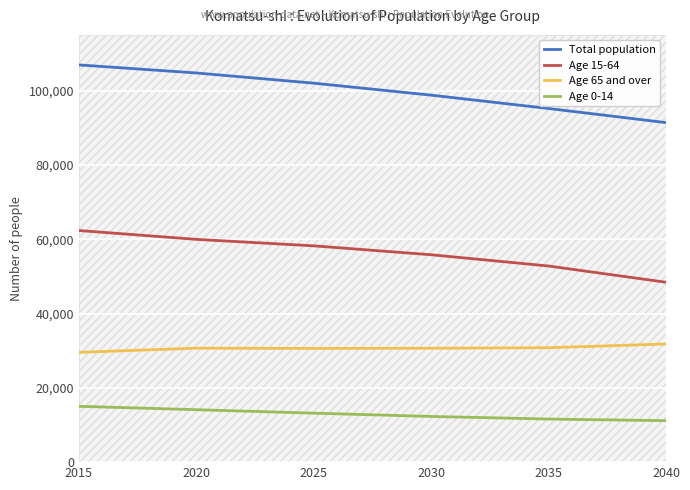

Which category has the highest value in the Total population series?

2015